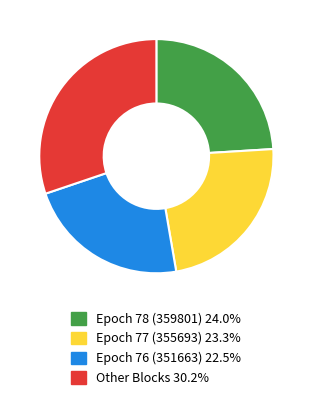

Is the sum of Epoch 77 (355693) 23.3% and Other Blocks 30.2% greater than half?

Yes